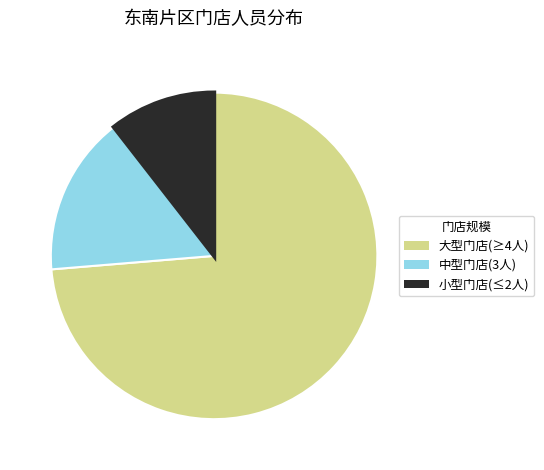

Is it true that 小型门店(≤2人) is 11% of the pie?

True